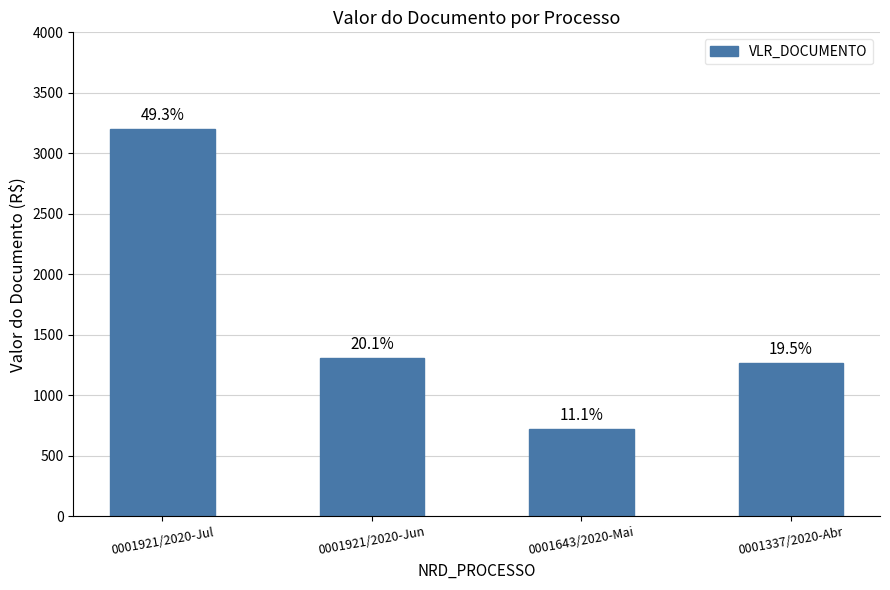

What position from the right is 0001921/2020-Jun?

3